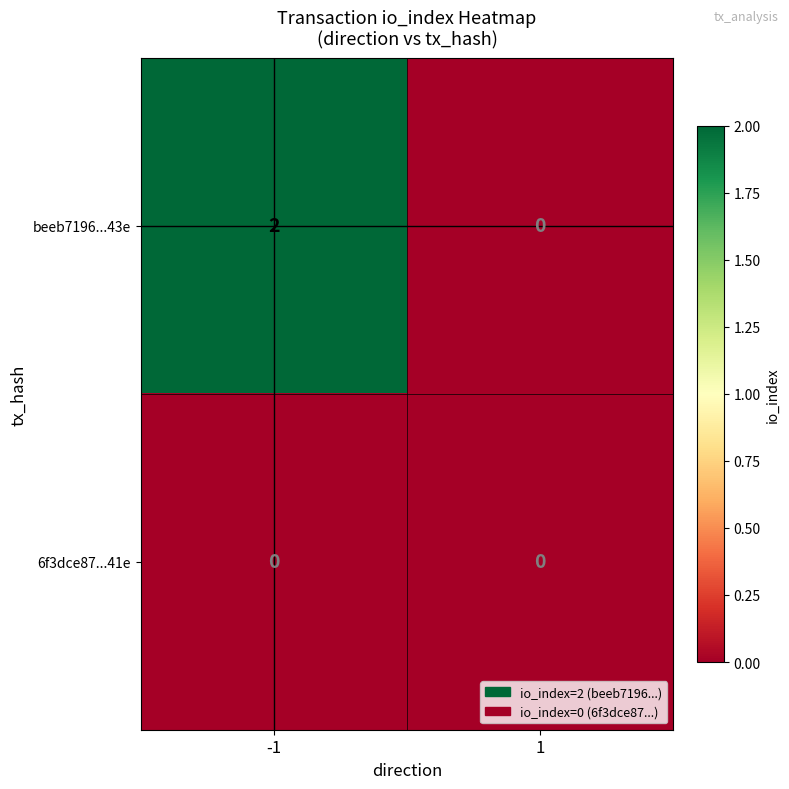

The value of beeb7196...43e at -1 is 3. True or false?

False